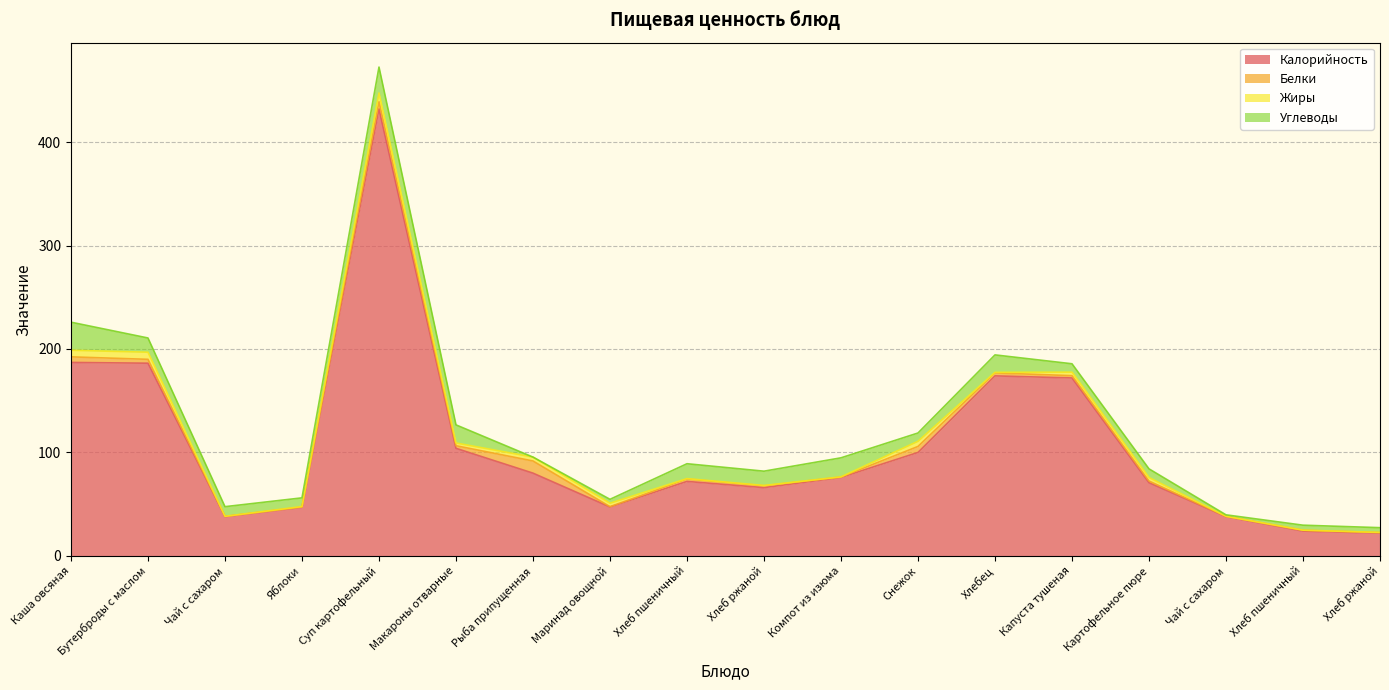

Between Хлеб ржаной and Капуста тушеная, which series saw the biggest shift?

Калорийность